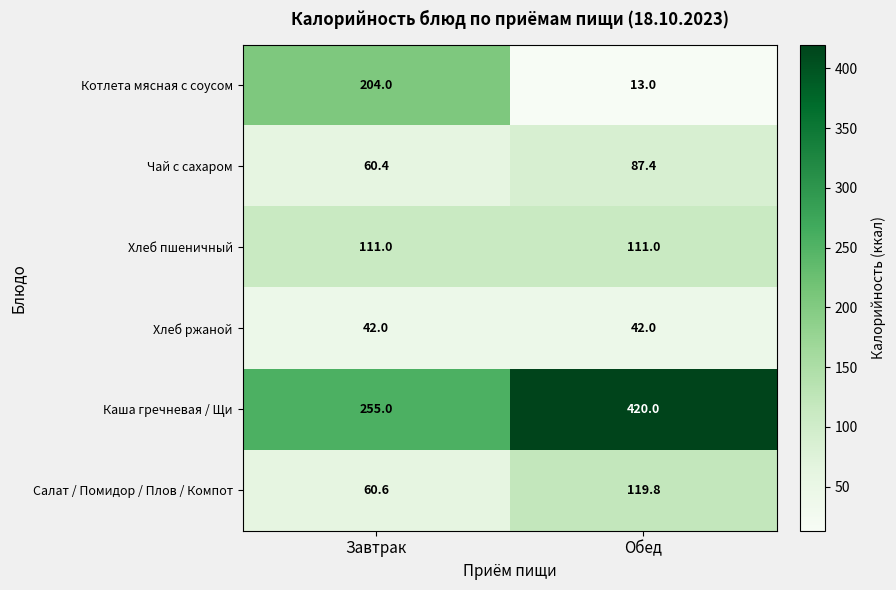

What is the maximum value shown in the chart?

420.0